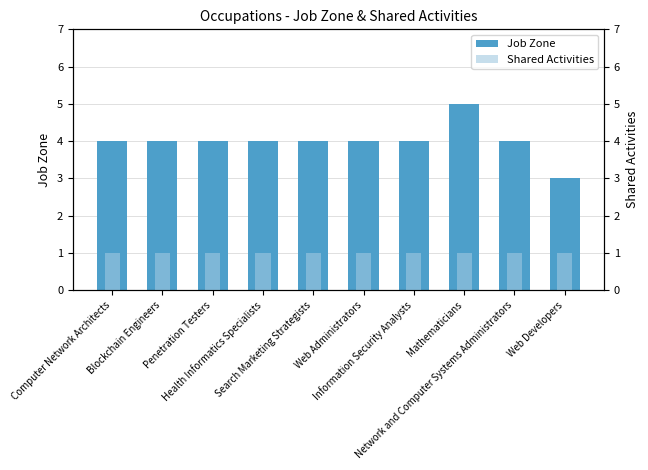

Is it true that Shared Activities equals 1 at Network and Computer Systems Administrators?

False